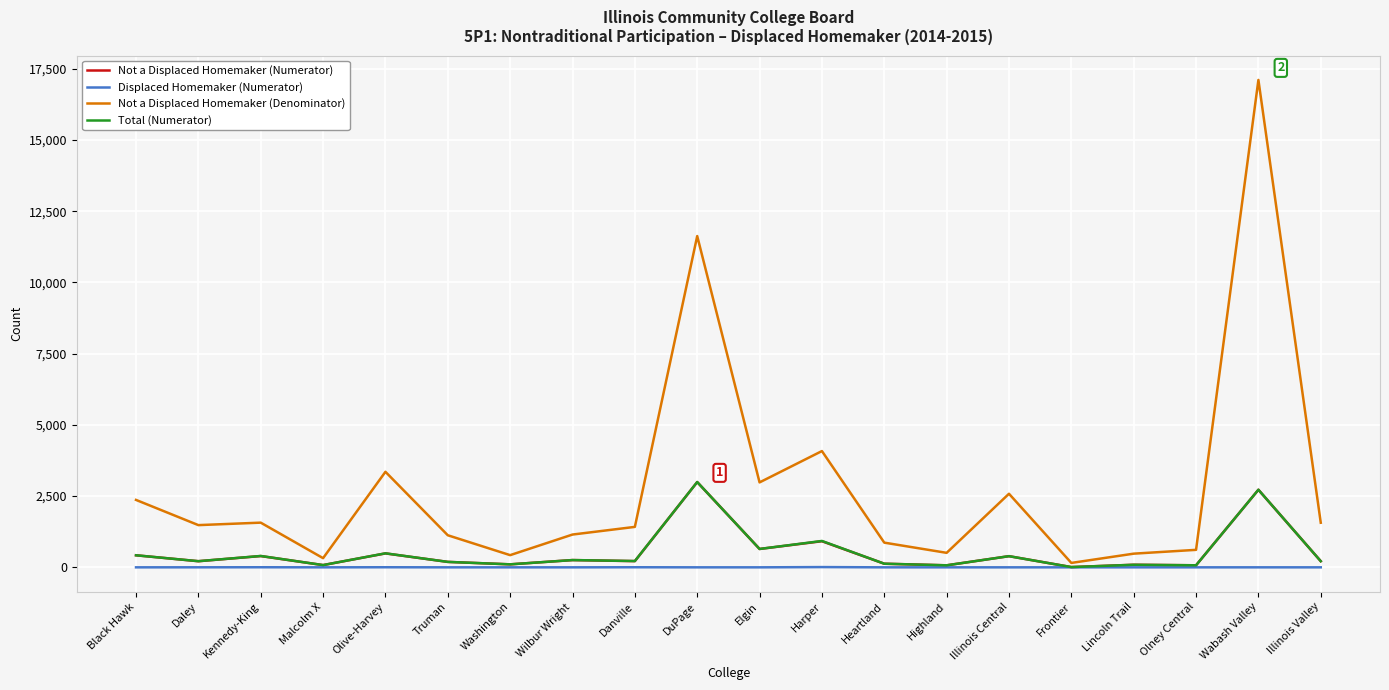

Between Malcolm X and Harper, which series saw the biggest shift?

Not a Displaced Homemaker (Denominator)